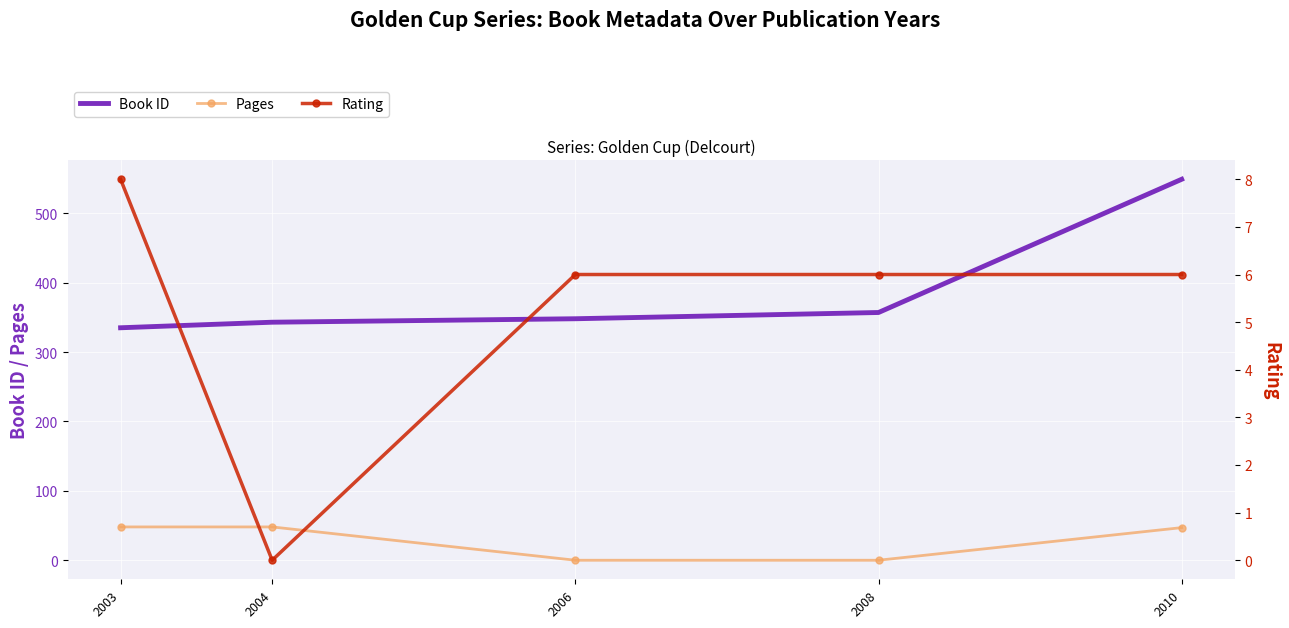

Rank the series by their maximum value, from highest to lowest.

Book ID, Pages, Rating